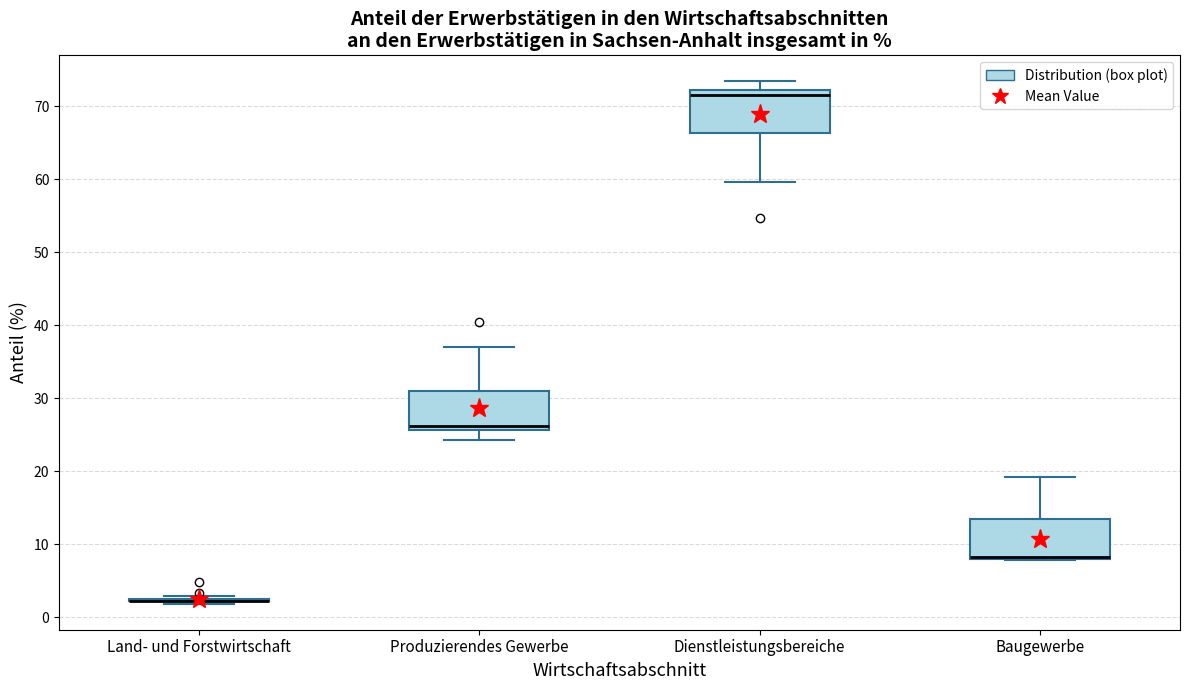

Where is the lower edge of the box for Dienstleistungsbereiche on the y-axis? The values are not printed on the chart, so give them approximately, as read against the axis.

66